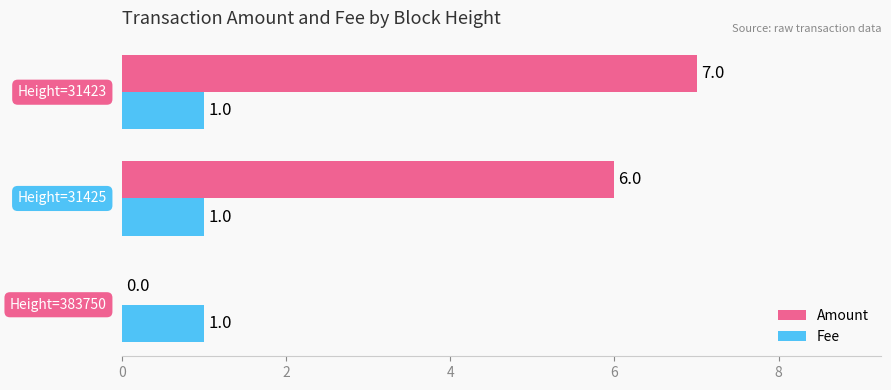

What is the sum of all Fee values?

3